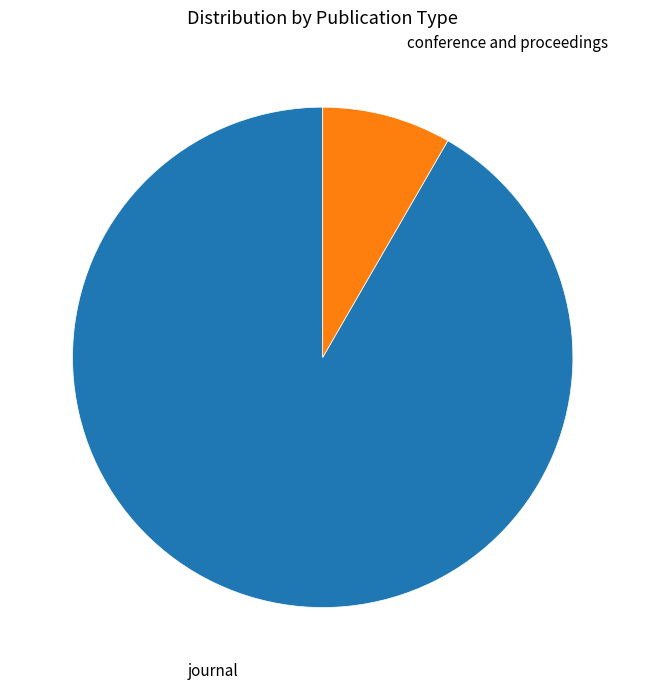

Does any single category account for the majority?

Yes